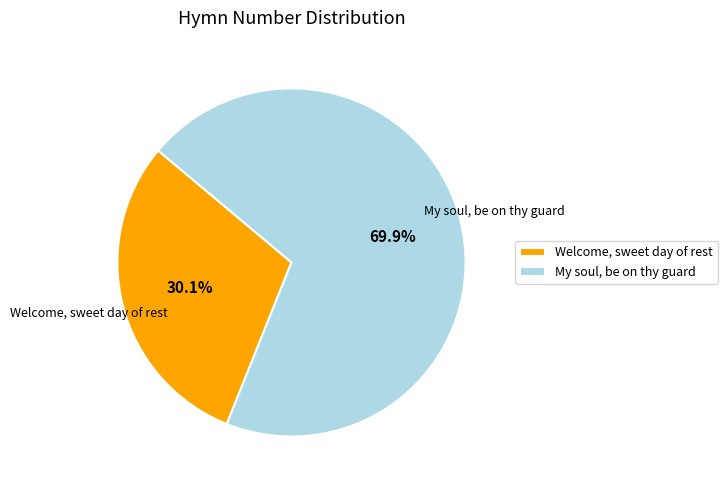

To the nearest percent, what portion does Welcome, sweet day of rest represent?

30%